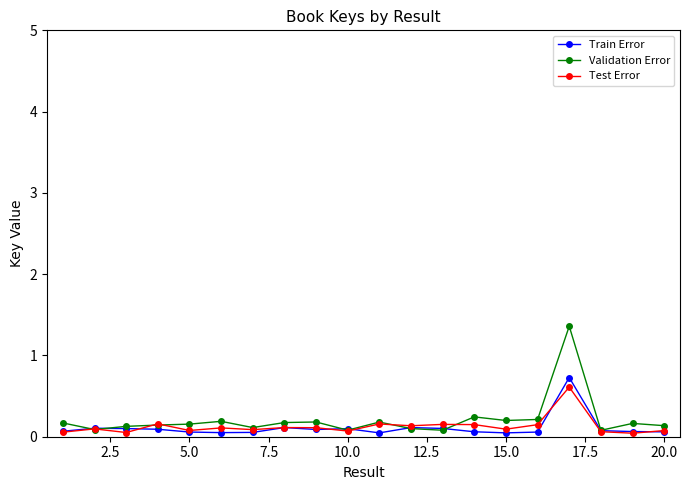

What is the highest value of the Train Error series?

0.7